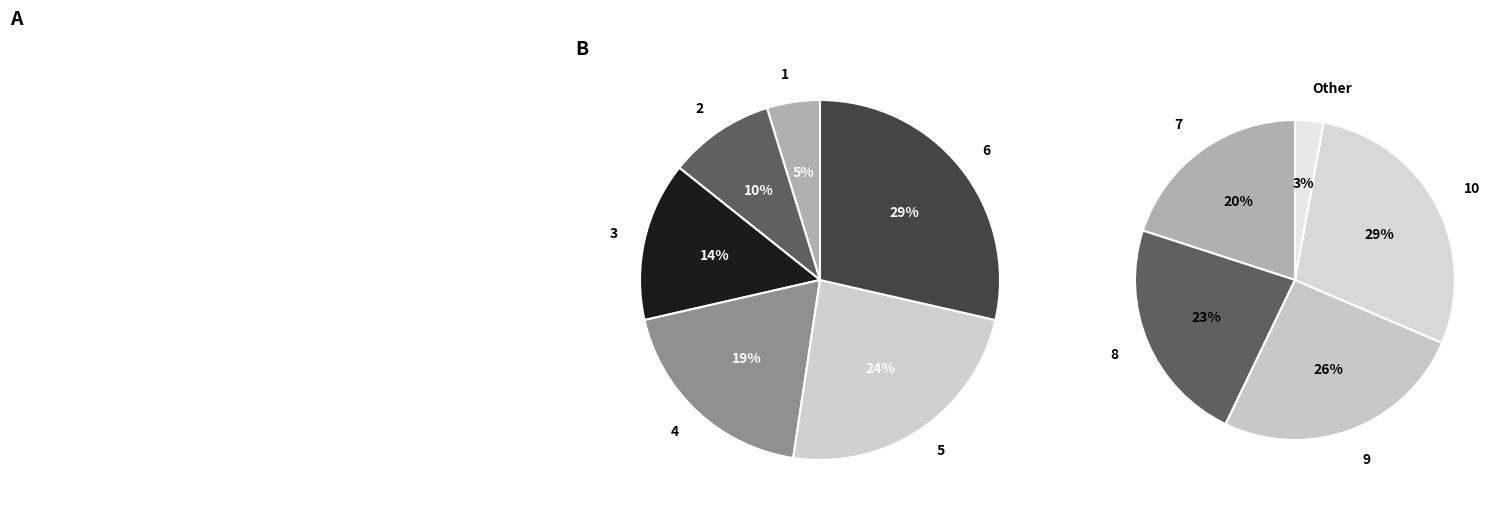

Count the number of slices in the pie.

10